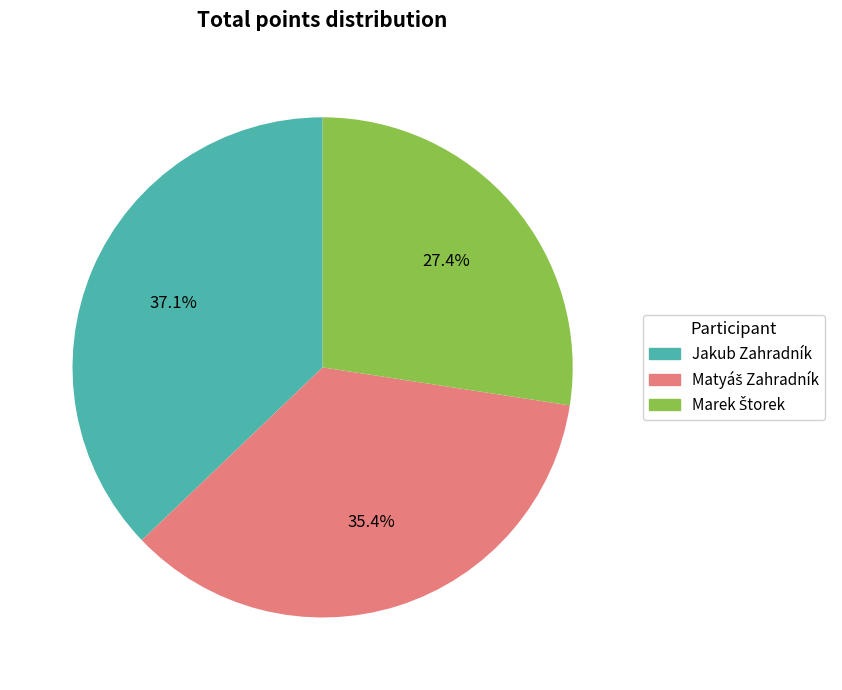

How many slices are in this pie chart?

3